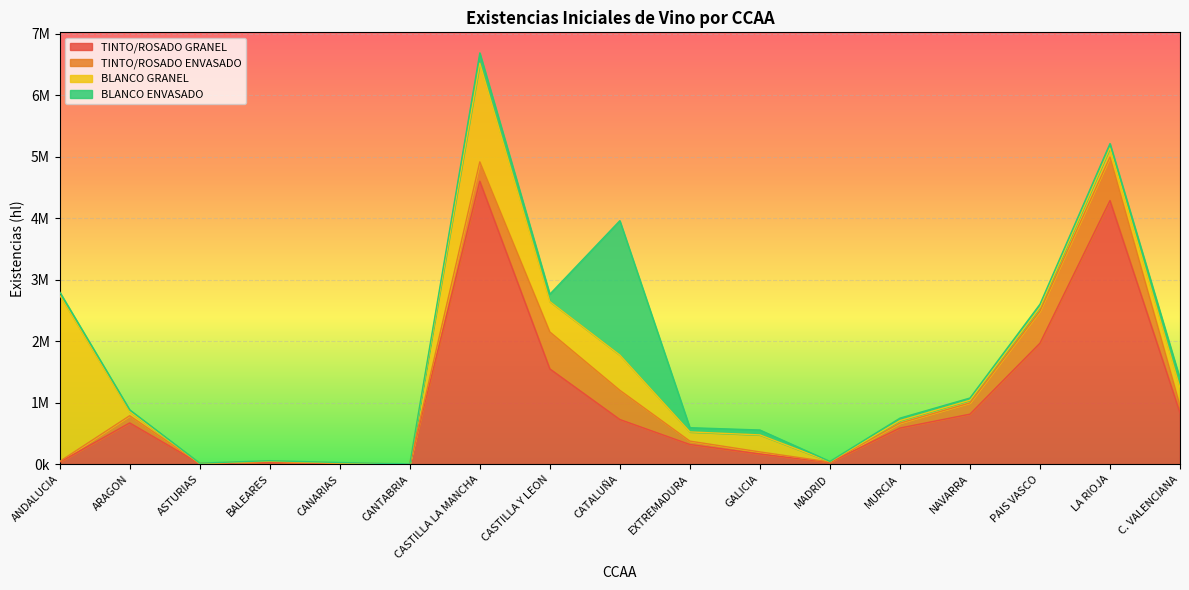

At which label does BLANCO ENVASADO reach its peak?

CATALUÑA